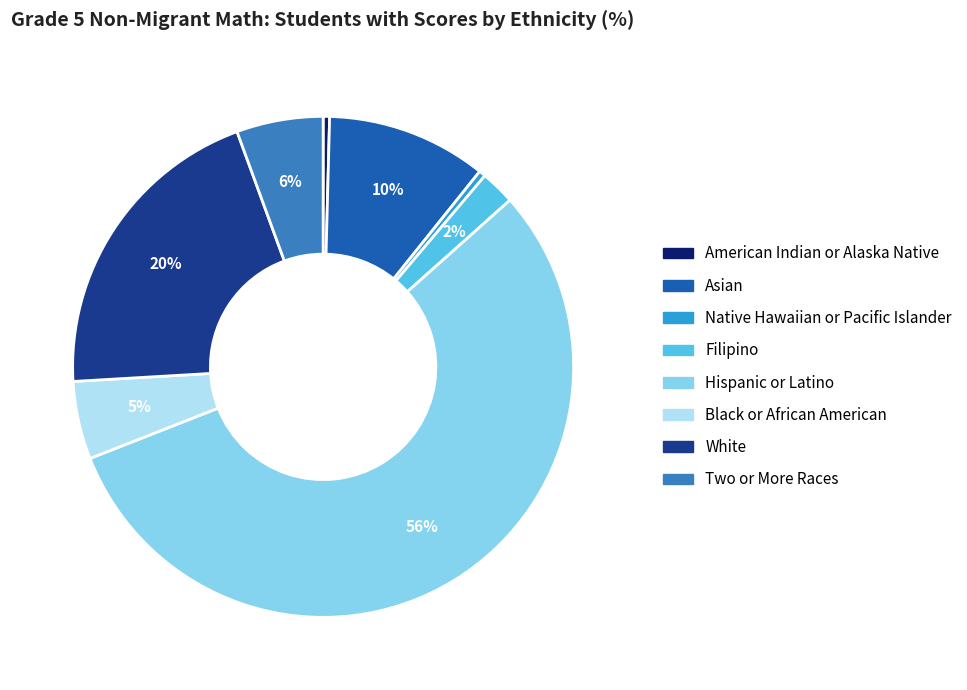

True or false: Black or African American accounts for 1% of the total.

False